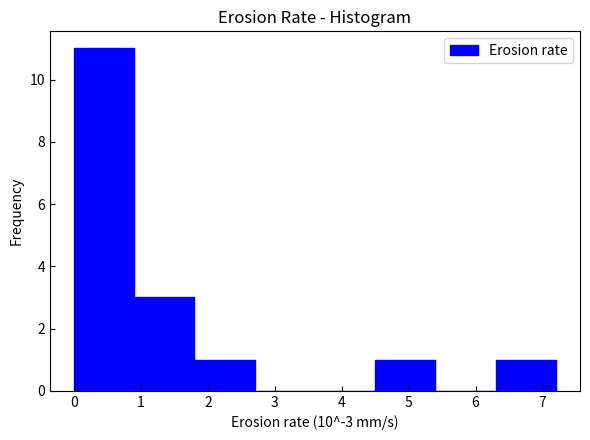

Reading left to right, transcribe this chart: for each bar, give the range it covers on the x-axis and its height. The values are not printed on the chart, so give them approximately, as read against the axis.

0.0 to 0.9: 11
0.9 to 1.8: 3
1.8 to 2.7: 1
2.7 to 3.6: 0
3.6 to 4.5: 0
4.5 to 5.4: 1
5.4 to 6.3: 0
6.3 to 7.2: 1